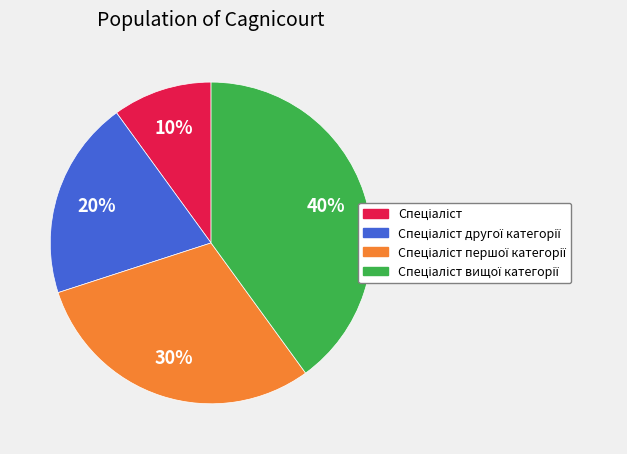

To the nearest percent, what is the average slice percentage?

25%